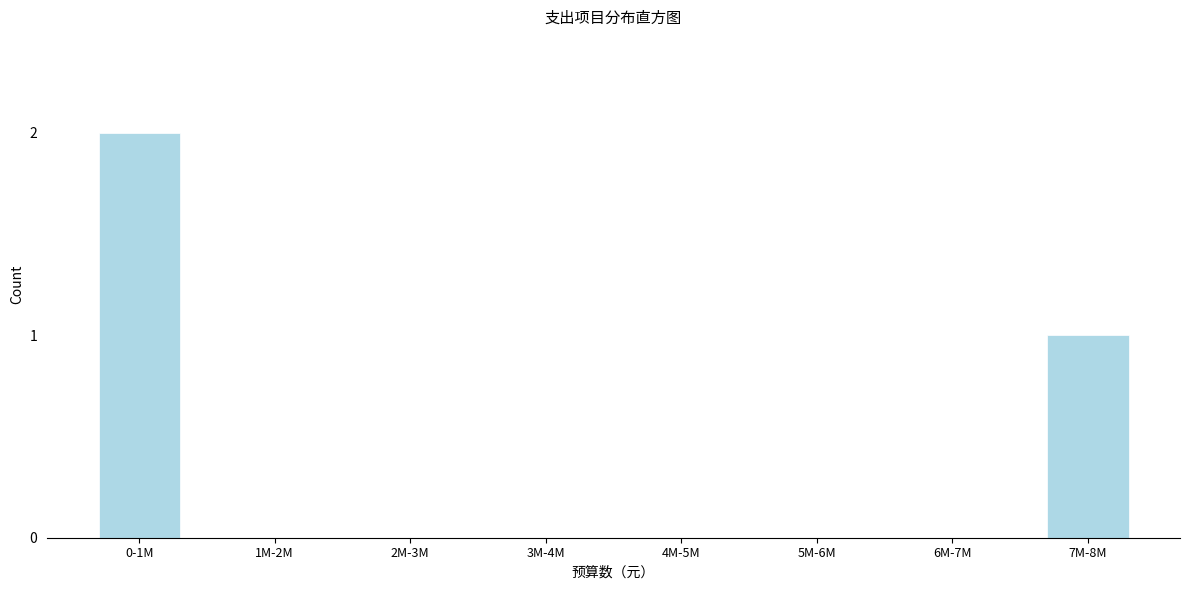

Reading left to right, list all the values displayed in this chart.

0-1M=2	1M-2M=0	2M-3M=0	3M-4M=0	4M-5M=0	5M-6M=0	6M-7M=0	7M-8M=1